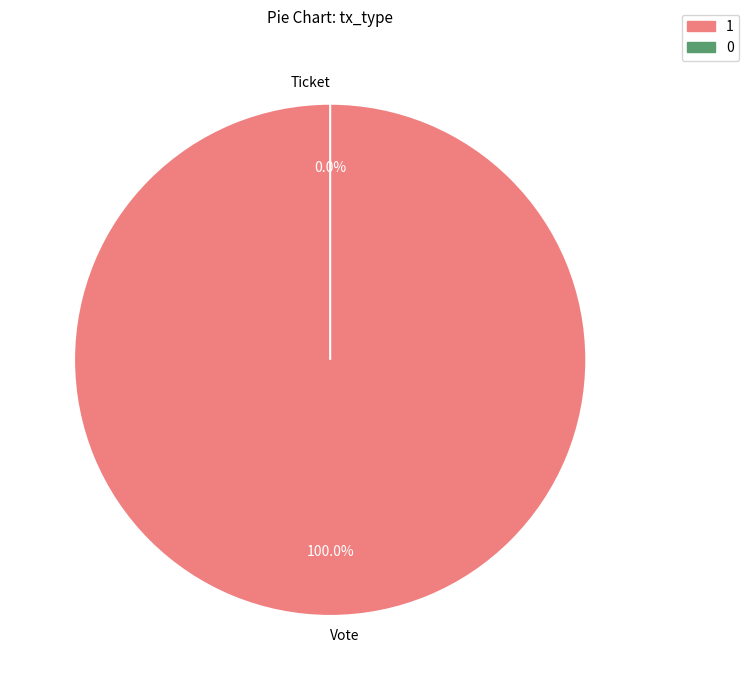

Does Ticket account for over 50% of the chart?

No